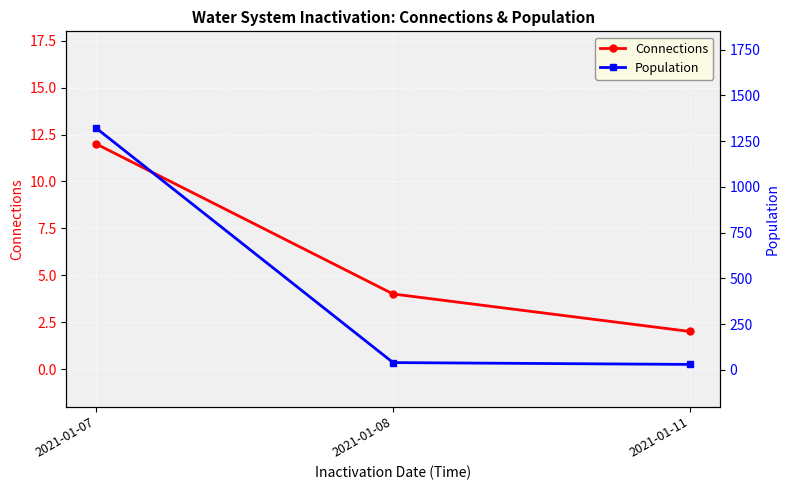

At which label does Connections reach its peak?

2021-01-07